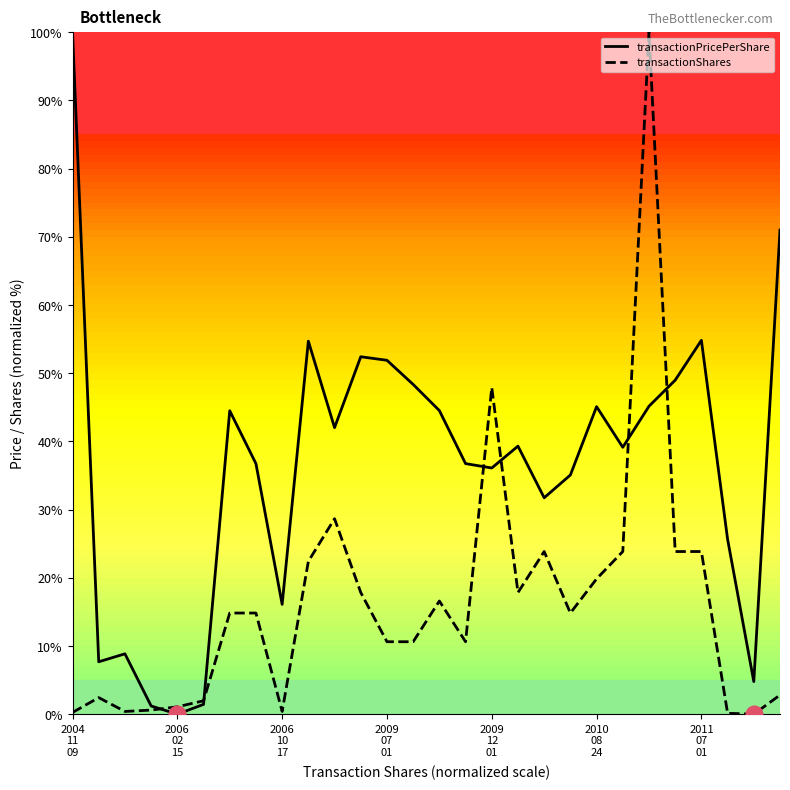

Which series has the largest total across all categories?

transactionPricePerShare